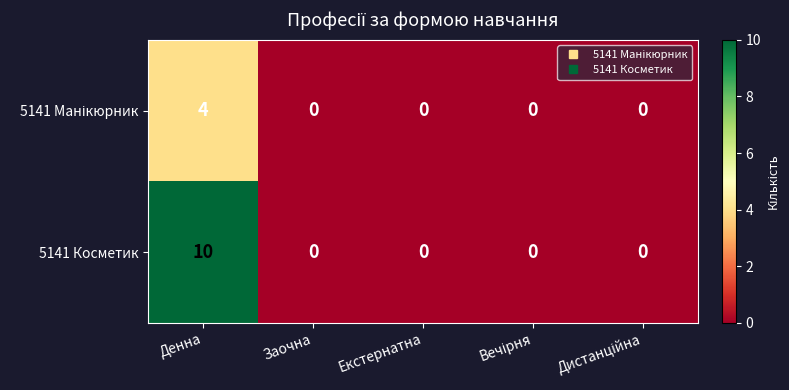

Is it true that 5141 Косметик equals 5 at Денна?

False